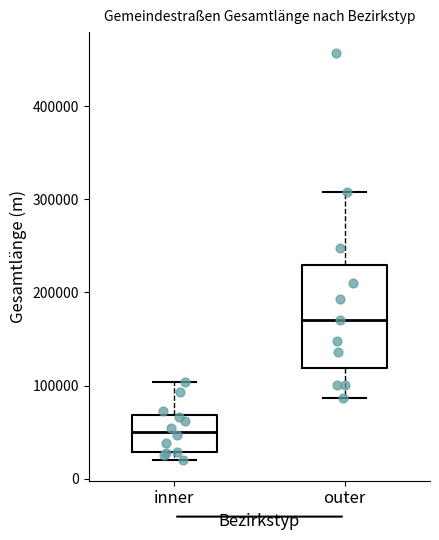

Reading left to right, read every box against the y-axis: the position of its median line, the range the box covers, and the ends of its whiskers. The values are not printed on the chart, so give them approximately, as read against the axis.

inner: median 50000, box 30000 to 70000, whiskers 20000 to 100000
outer: median 170000, box 120000 to 230000, whiskers 90000 to 310000